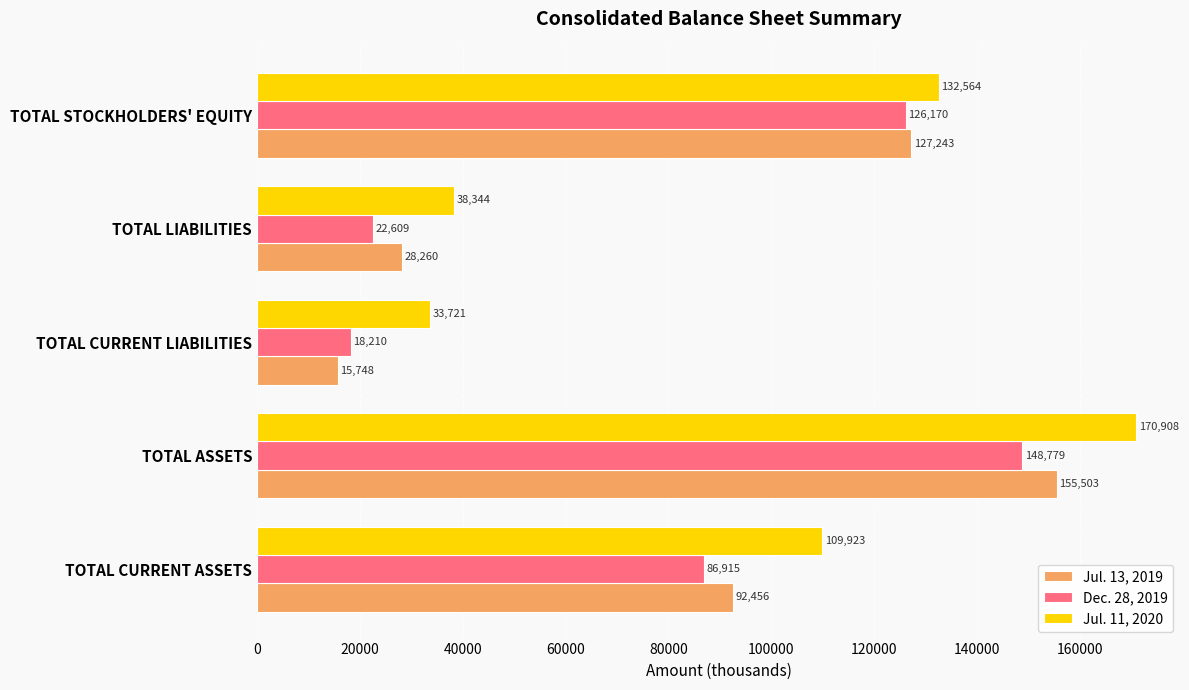

Rank the categories by Dec. 28, 2019 value from lowest to highest.

TOTAL CURRENT LIABILITIES, TOTAL LIABILITIES, TOTAL CURRENT ASSETS, TOTAL STOCKHOLDERS' EQUITY, TOTAL ASSETS